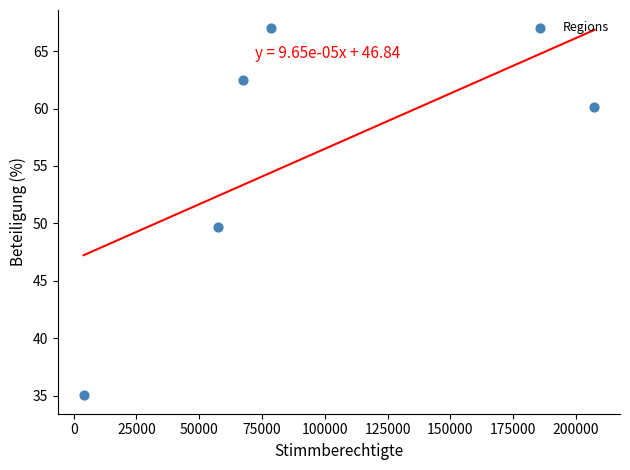

What is the average Y value?

54.8